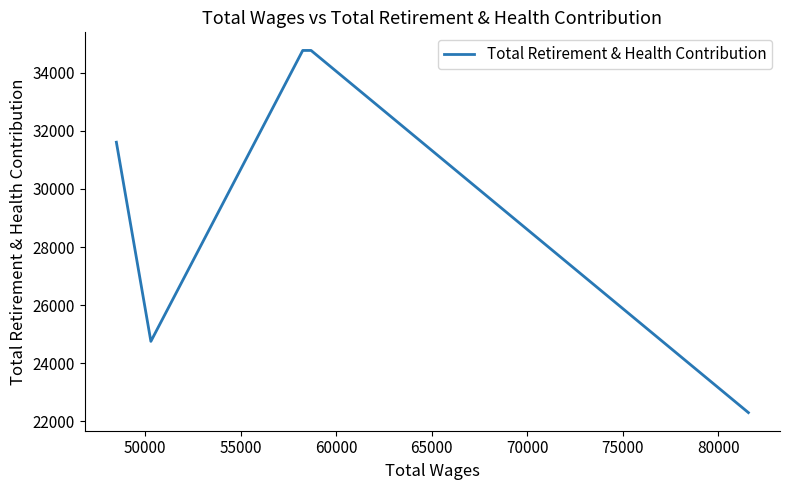

What is the approximate value at 65000?

31610